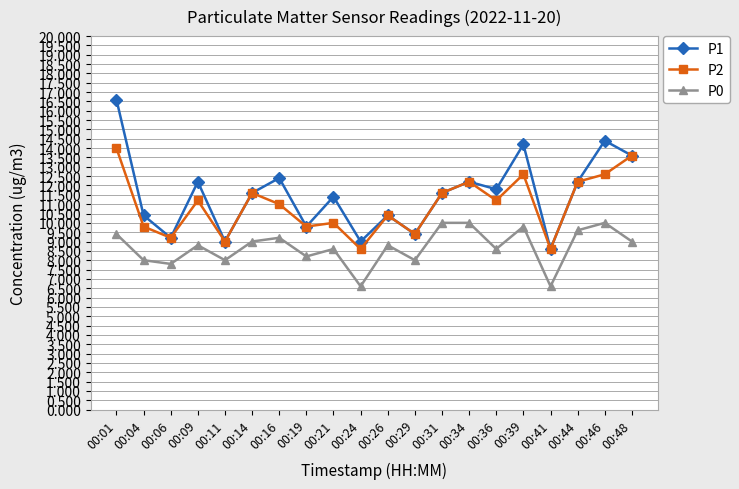

What is the average value of the P0 series?

8.7